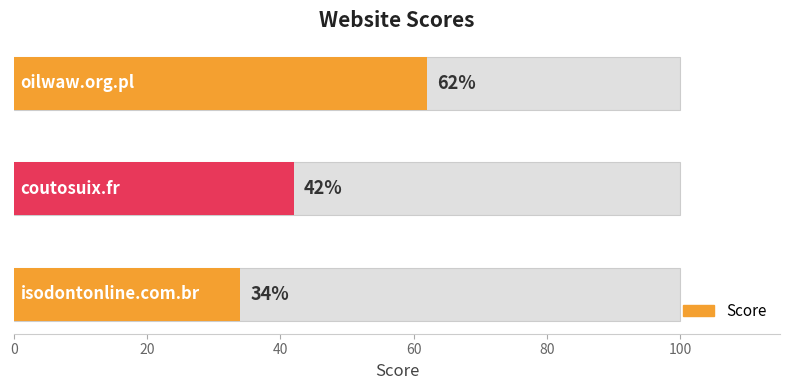

Reading left to right, list all the values displayed in this chart.

34	42	62